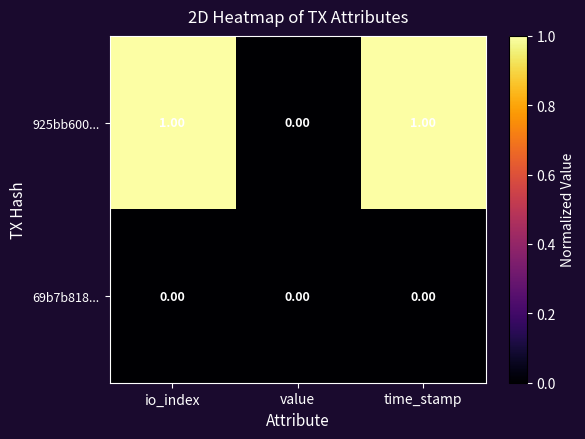

Which series has the largest total across all categories?

925bb600...